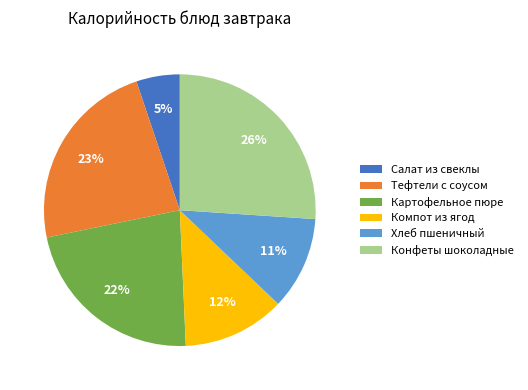

Between Тефтели с соусом and Картофельное пюре, which is larger?

Тефтели с соусом